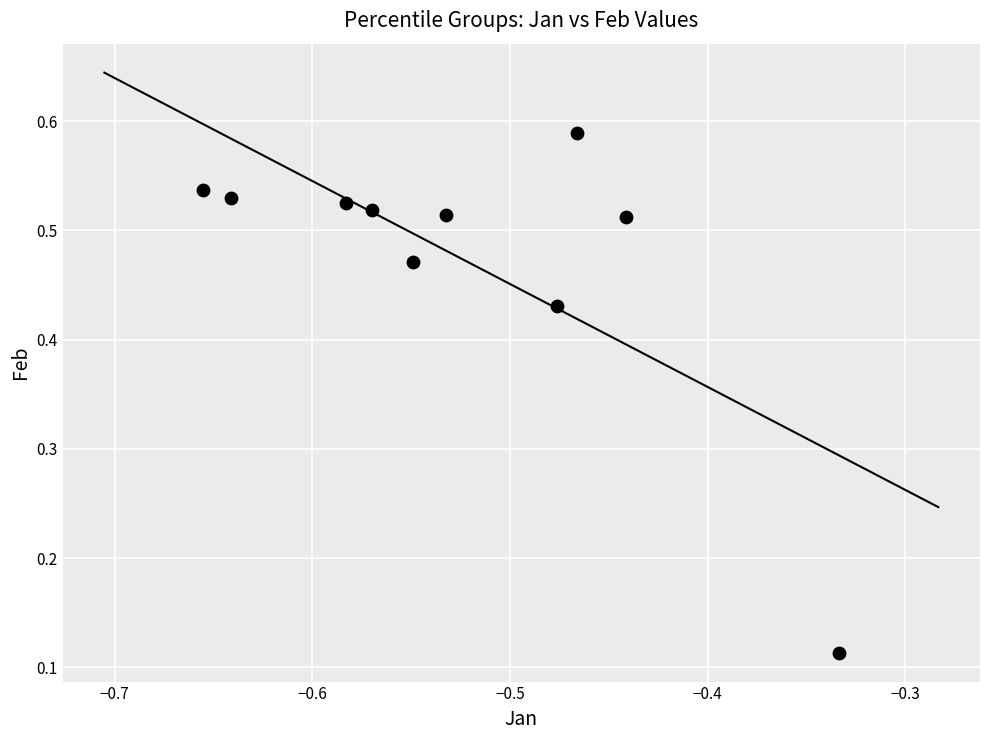

What is the range of X values (max minus min)?

0.3